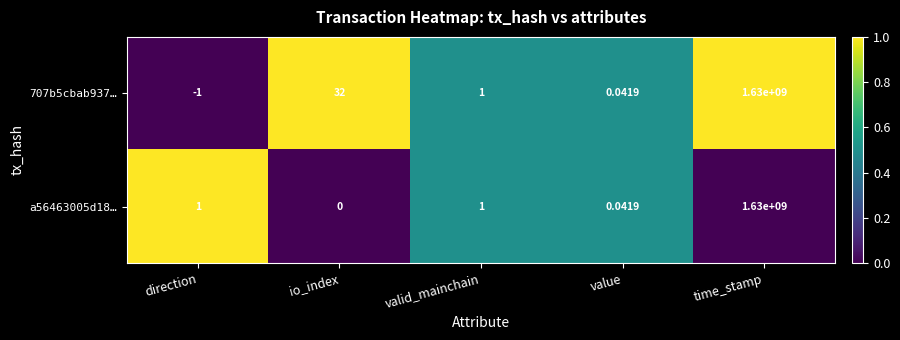

How many categories are shown in the chart?

5